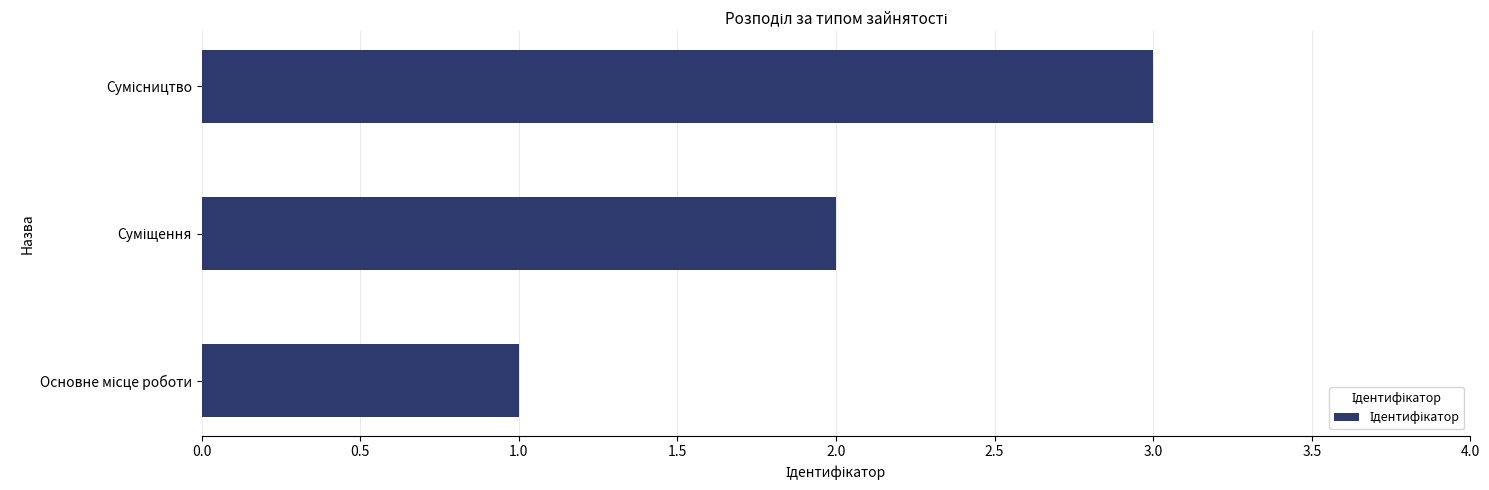

What is the greatest value displayed?

3